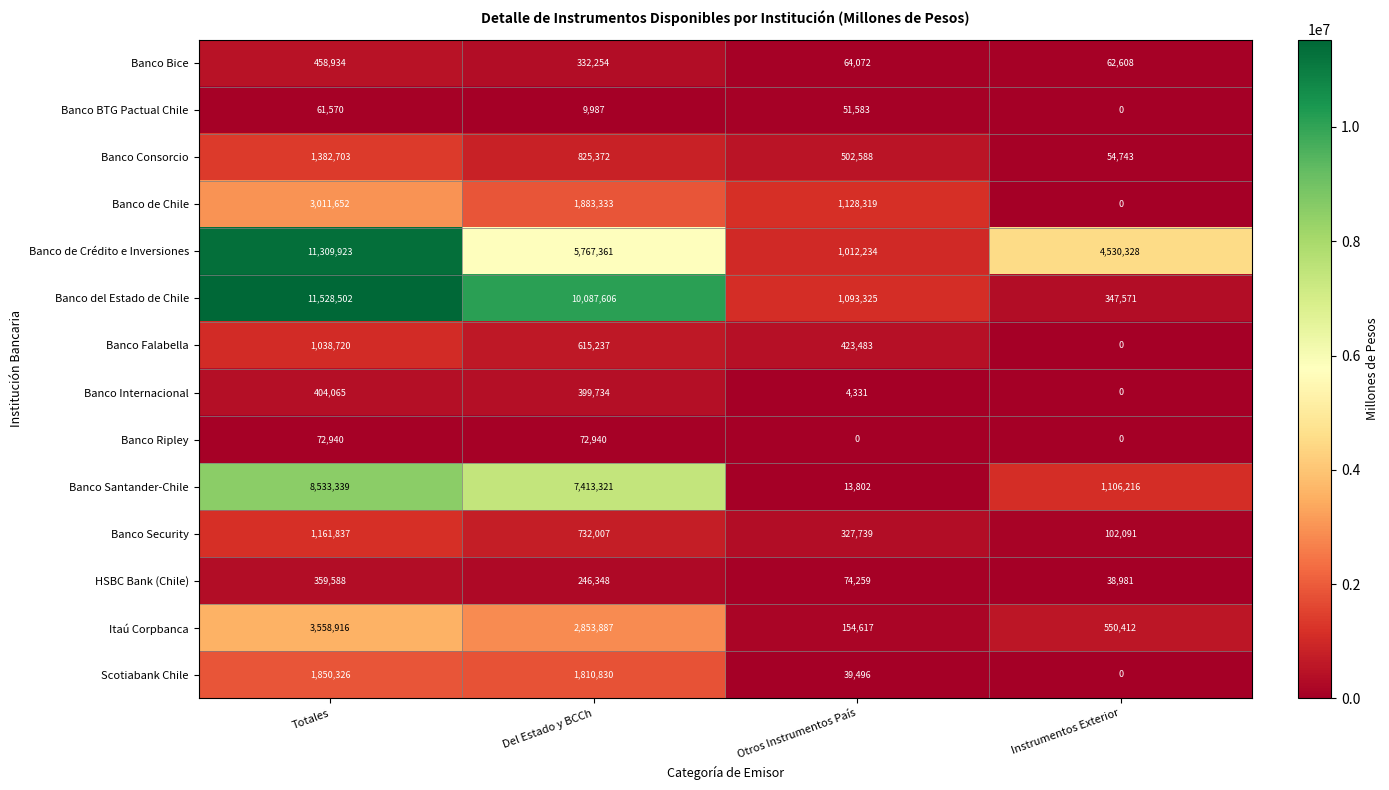

What is the greatest value displayed?

11528502